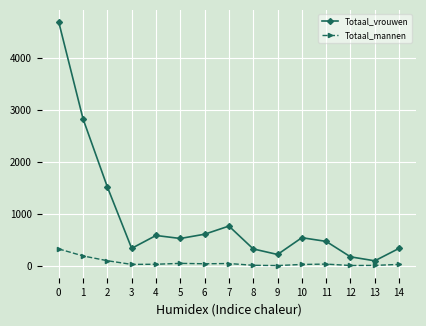

What is the maximum value for Totaal_vrouwen?

4697